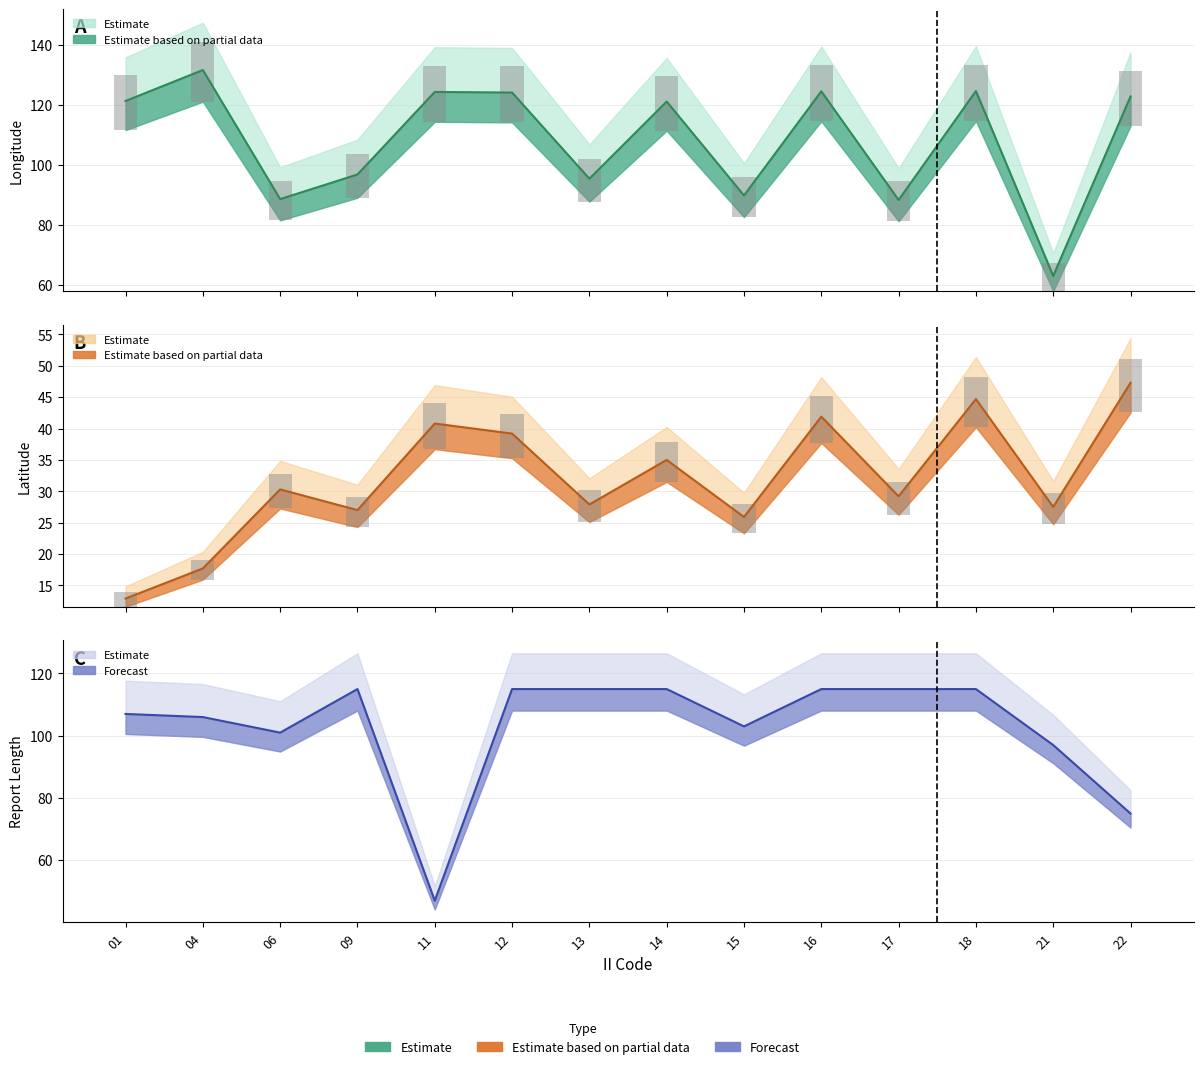

Which label corresponds to the smallest value in the chart?

01